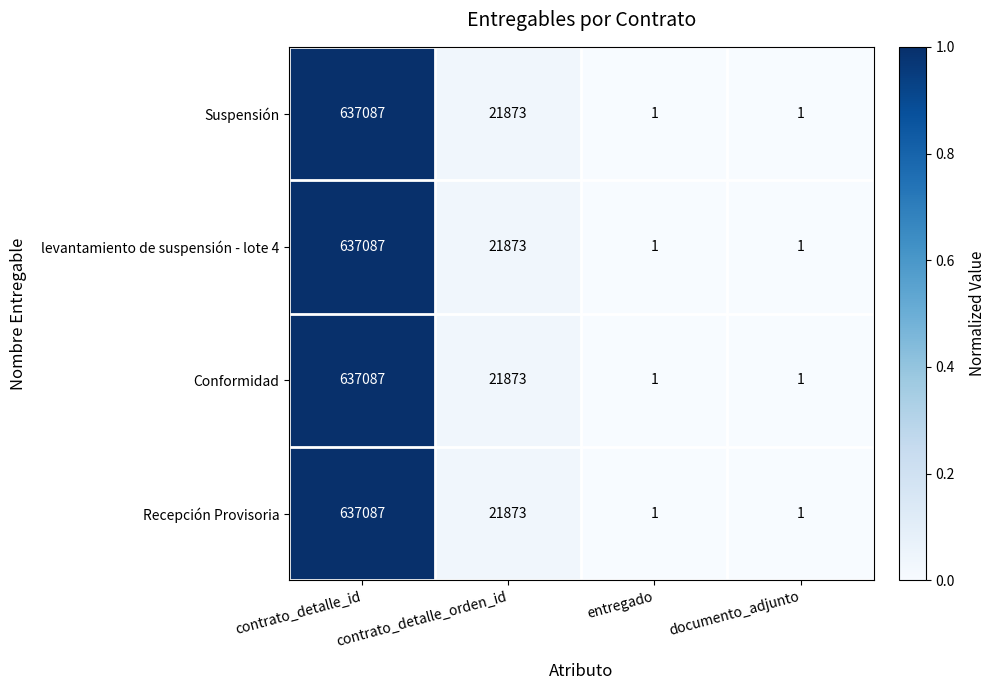

What is the greatest value displayed?

637087